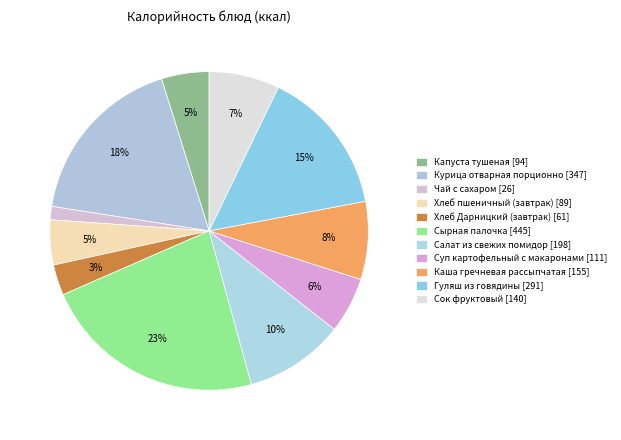

How many slices are in this pie chart?

11